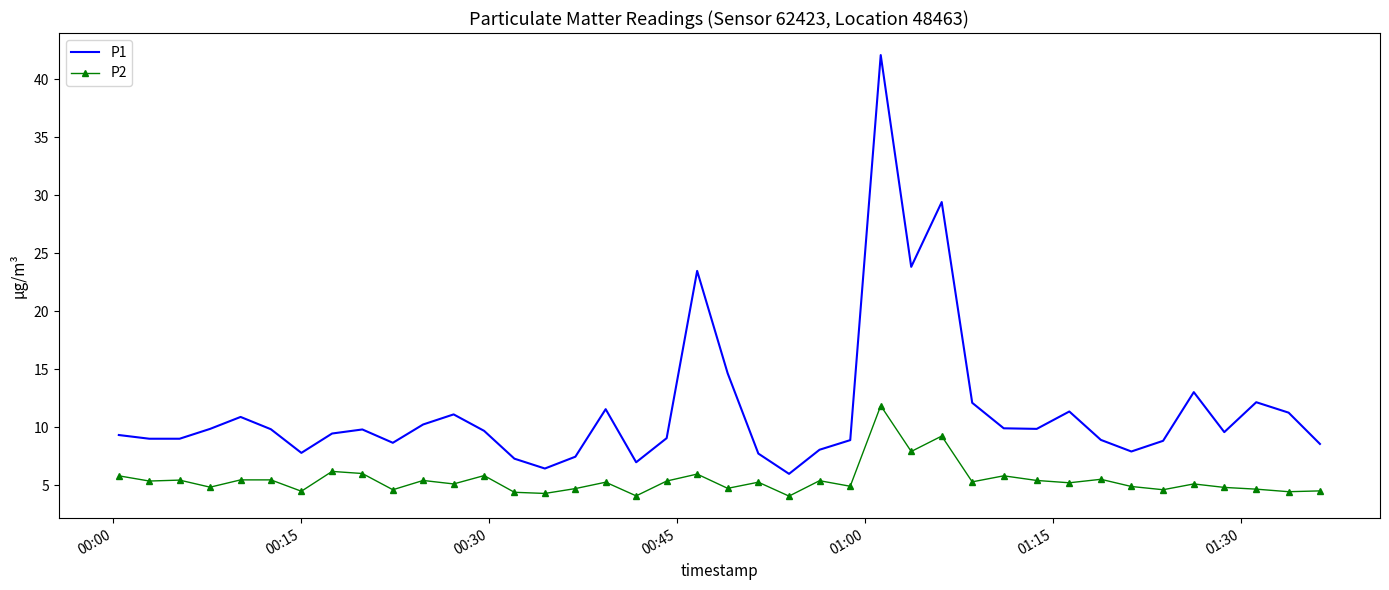

Rank the series by their maximum value, from lowest to highest.

P2, P1